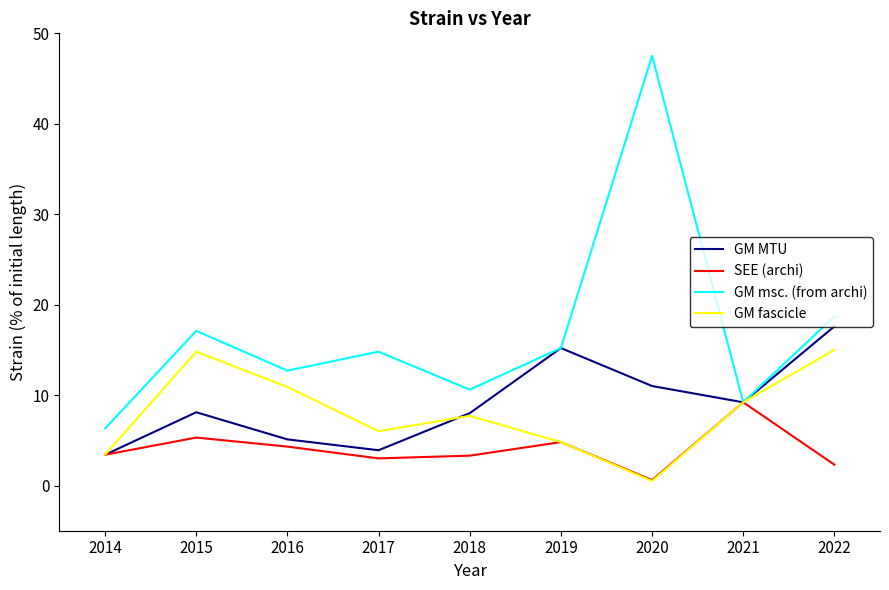

What is the sum of all GM msc. (from archi) values?

152.1